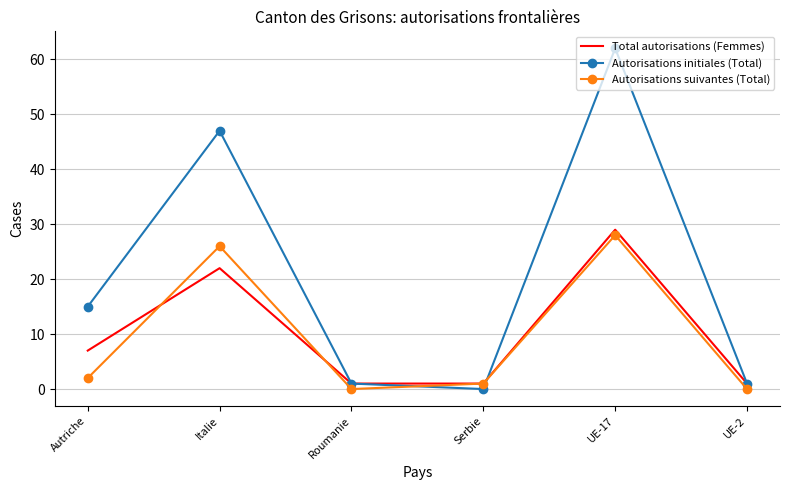

Where is the first local maximum for Autorisations suivantes (Total)?

Italie